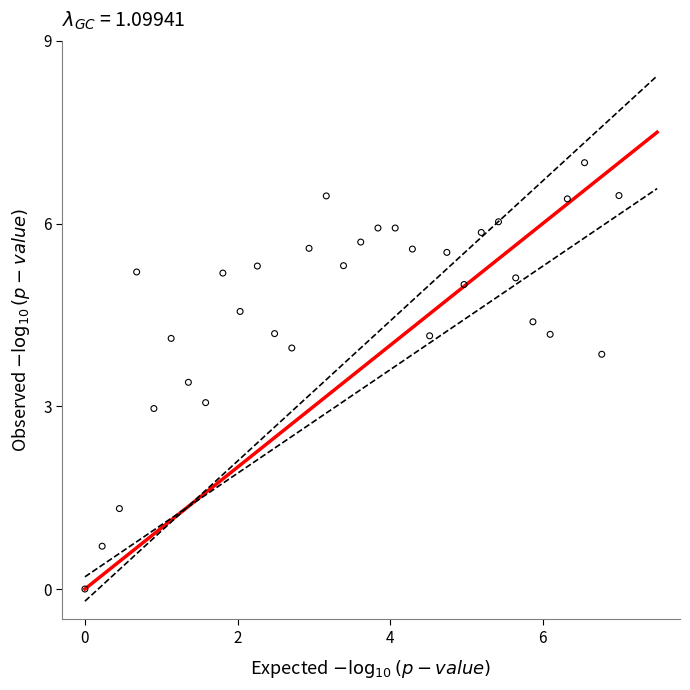

What is the range of X values (max minus min)?

7.0